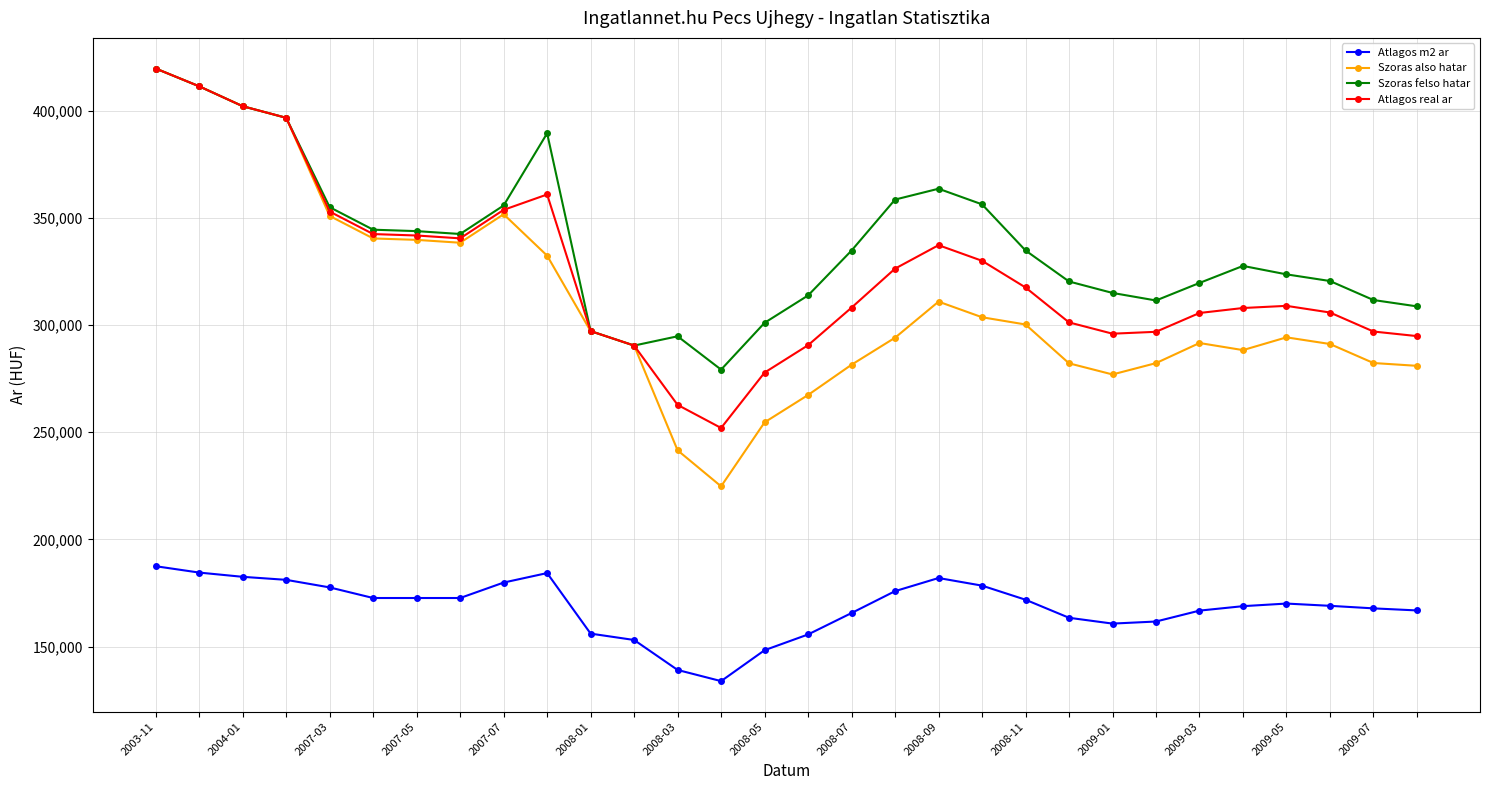

What is the value of the Szoras also hatar point at the 3rd from the left?

402051